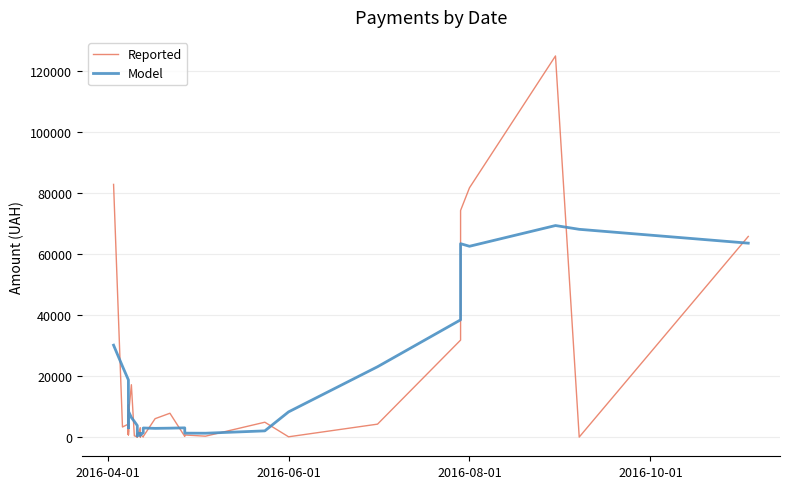

Where does the Model series first go above 3633?

2016-04-01